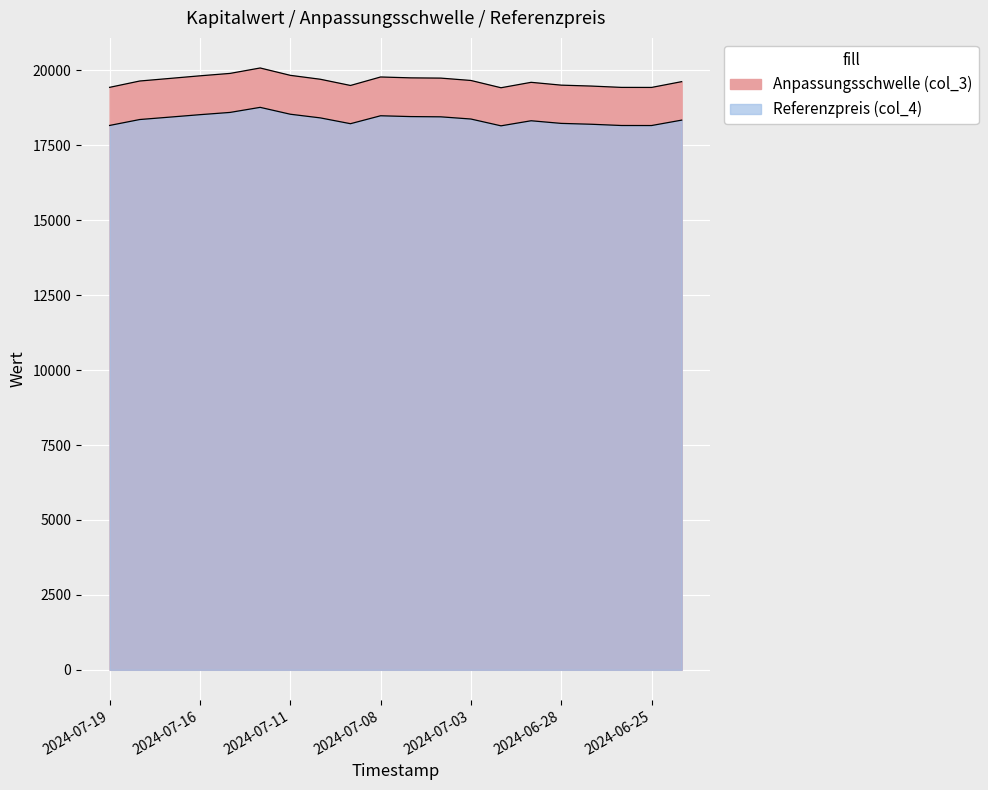

Which series has the largest range (max minus min)?

Anpassungsschwelle (col_3)